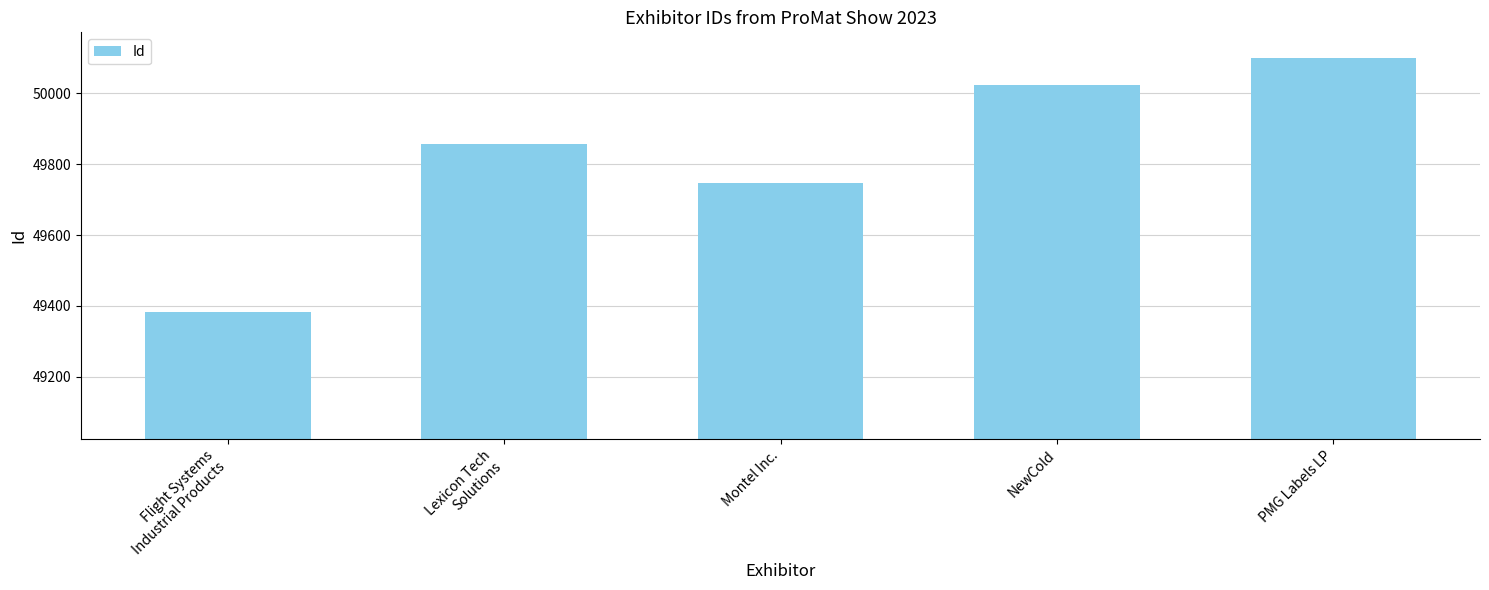

Does the chart contain any negative values?

No